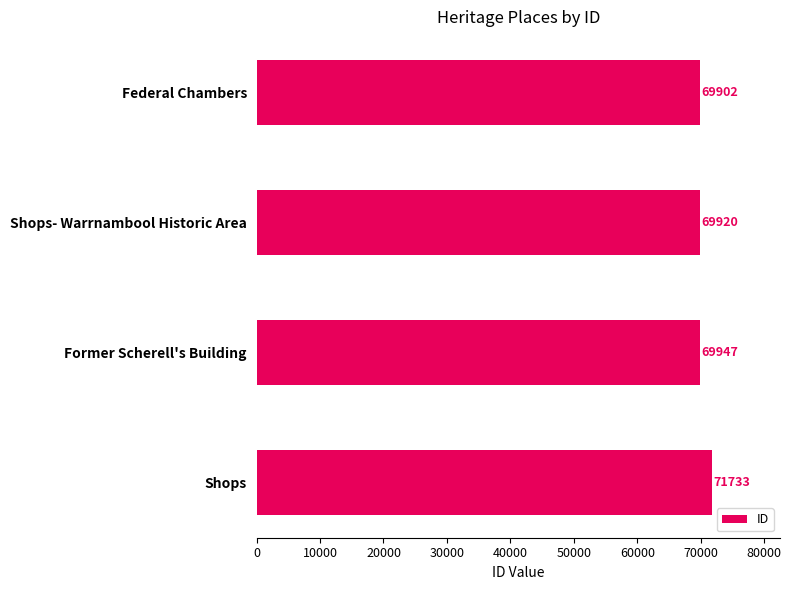

List the labels in order of value, smallest first.

Federal Chambers, Shops- Warrnambool Historic Area, Former Scherell's Building, Shops